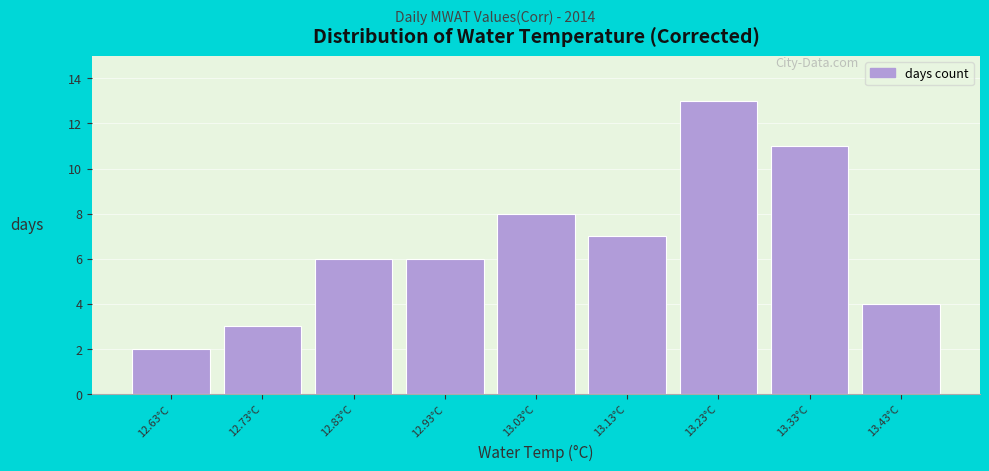

Reading left to right, transcribe this chart: for each bar, give the range it covers on the x-axis and its height. The values are not printed on the chart, so give them approximately, as read against the axis.

12.58 to 12.68: 2
12.68 to 12.78: 3
12.78 to 12.88: 6
12.88 to 12.98: 6
12.98 to 13.08: 8
13.08 to 13.18: 7
13.18 to 13.28: 13
13.28 to 13.38: 11
13.38 to 13.48: 4